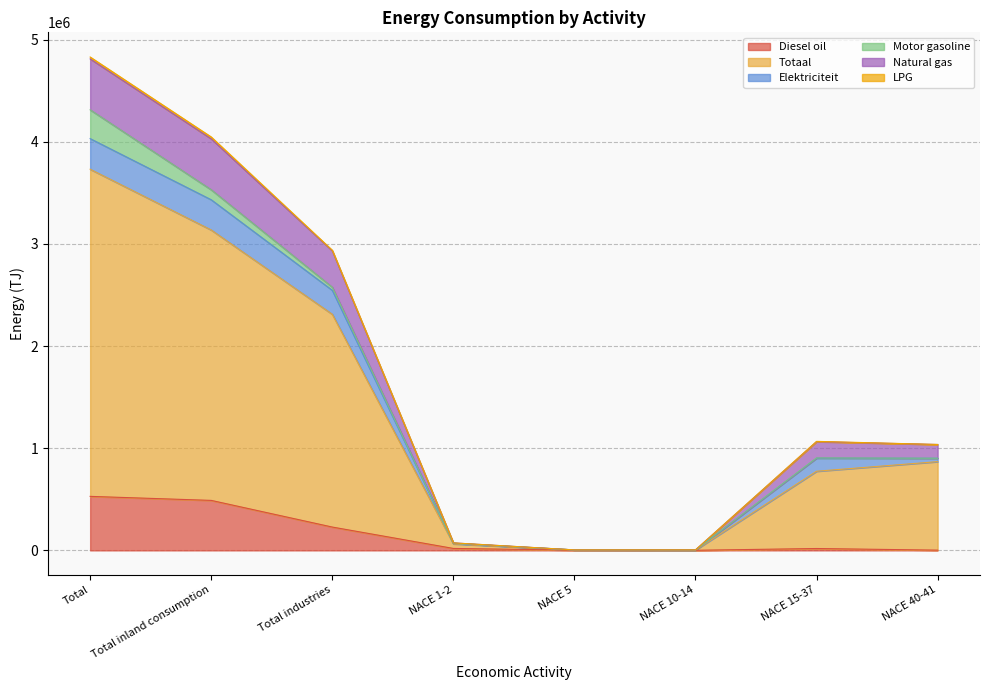

What is the maximum value for Diesel oil?

528933.3